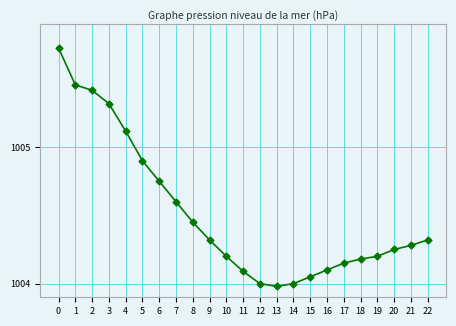

How many categories are shown in the chart?

23